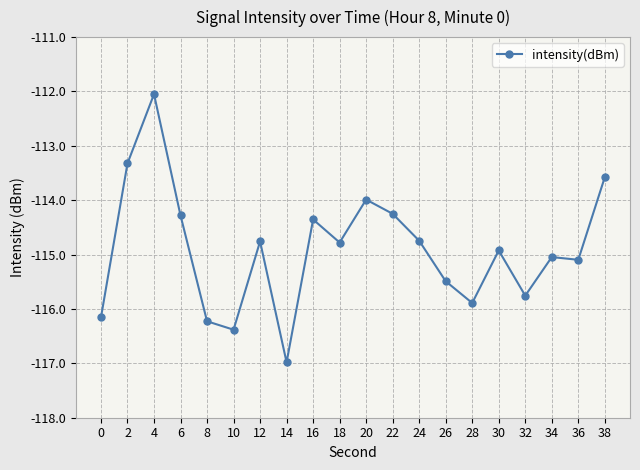

Where is the first local minimum?

10